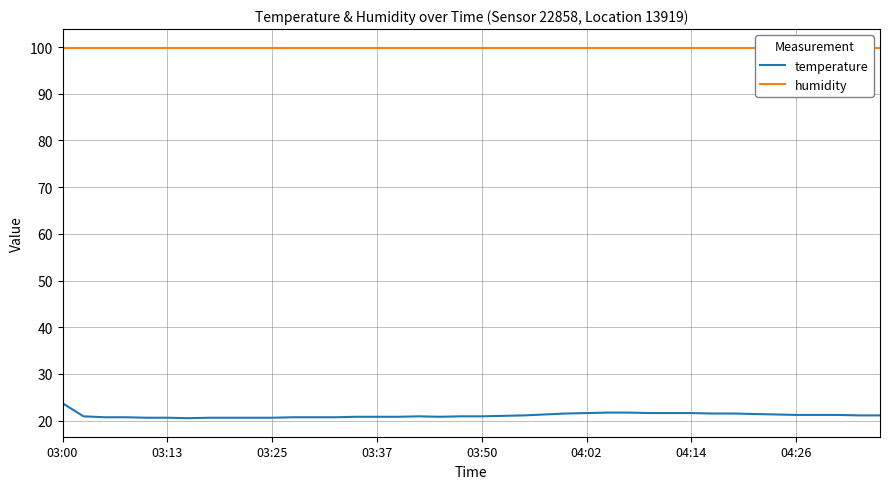

At which category is the sum across all series the highest?

03:00